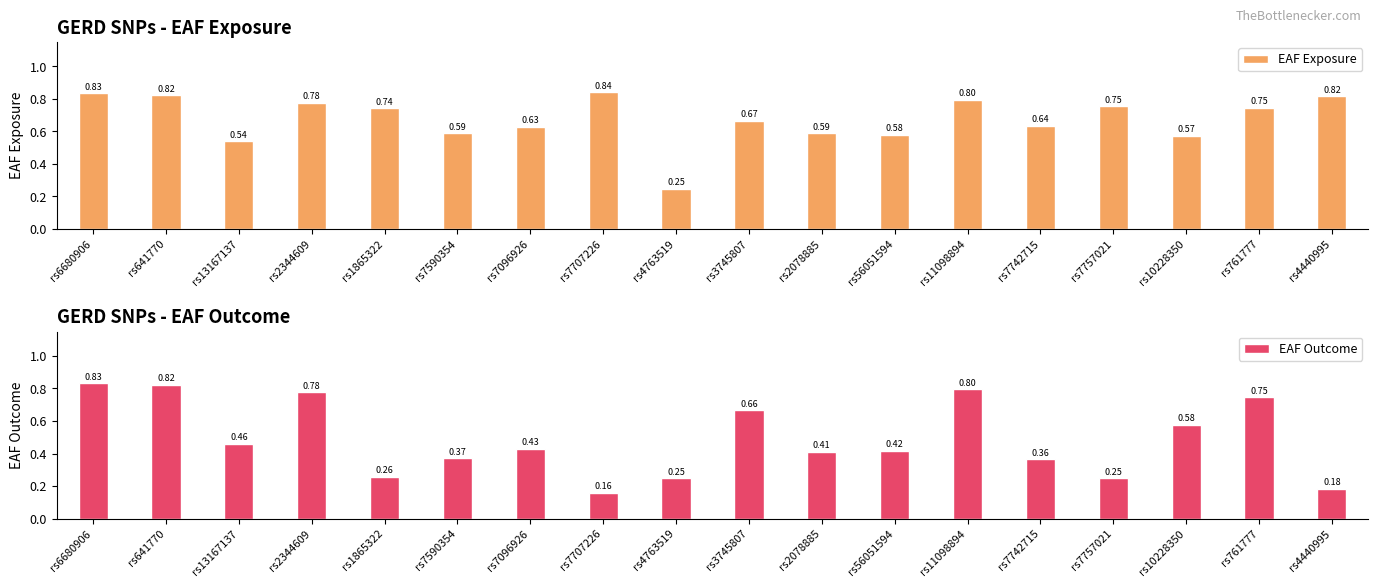

What is the difference between the highest and lowest values at rs4440995?

0.6